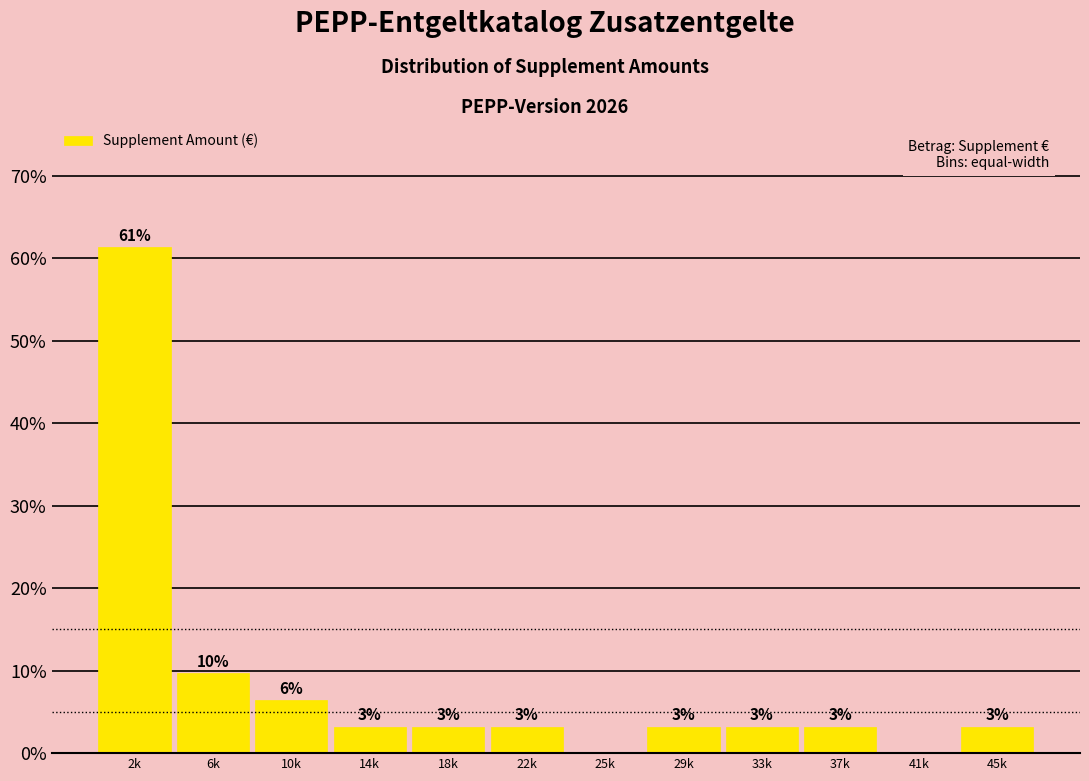

Are the bars horizontal?

No